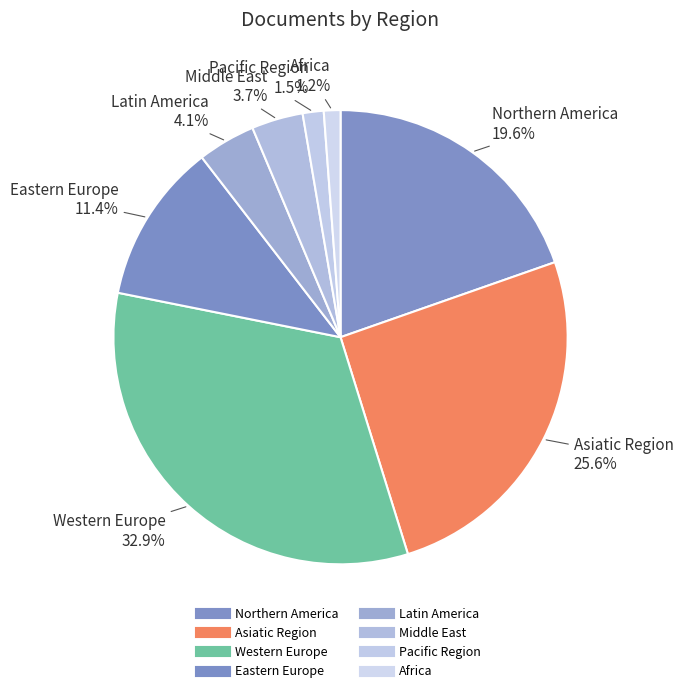

What is the largest slice in the pie chart?

Western Europe